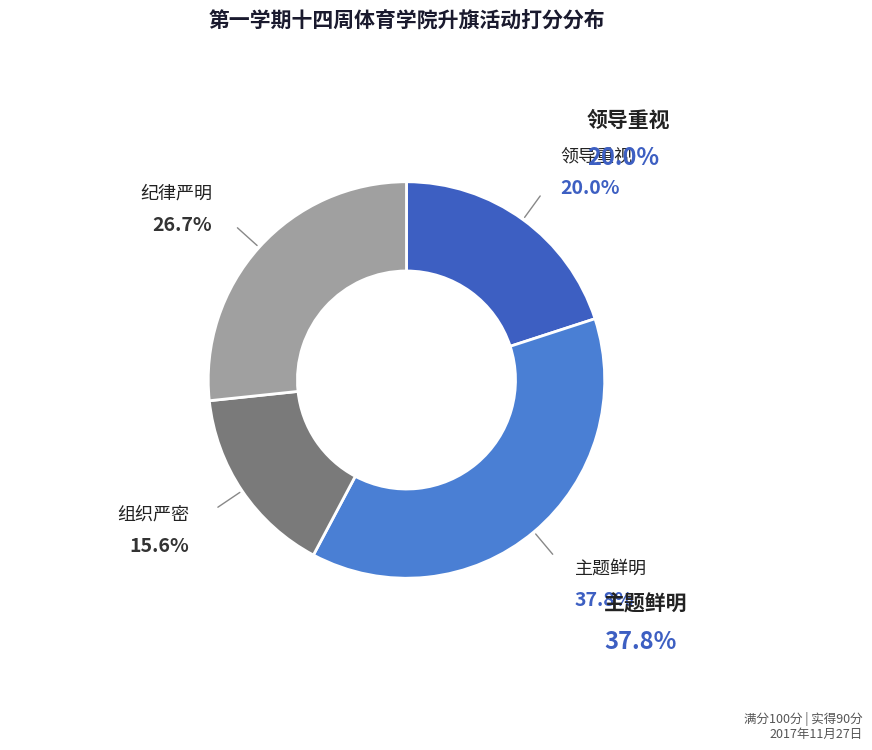

How many slices are in this pie chart?

4